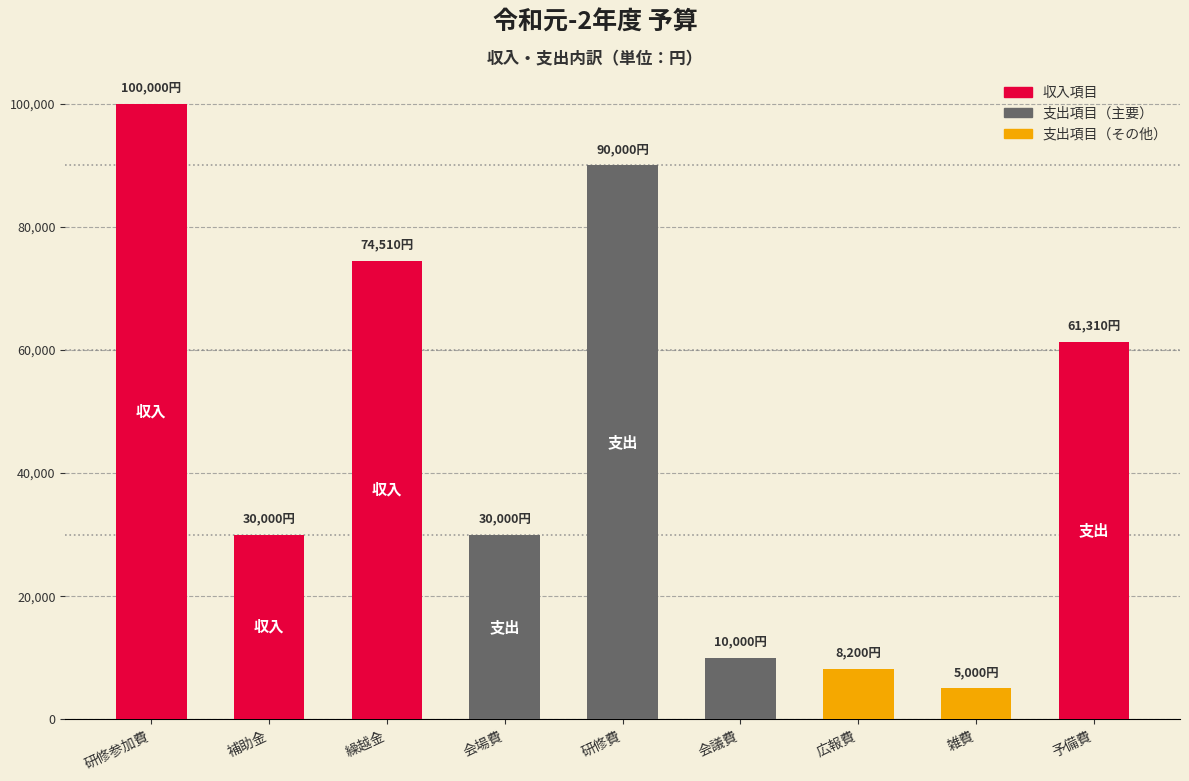

Between 会議費 and 繰越金, which is larger?

繰越金